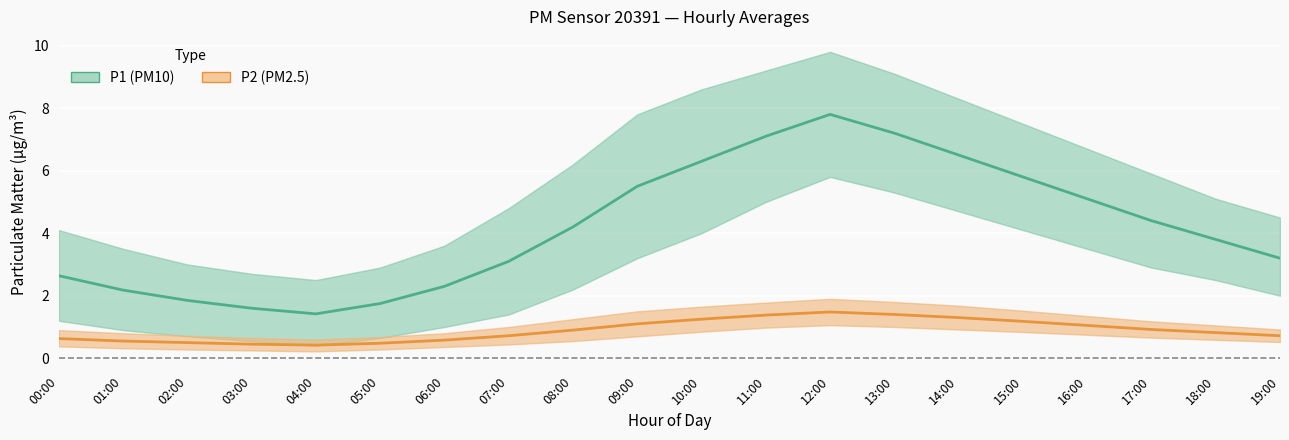

What is the total value across all series at 17:00?

5.3